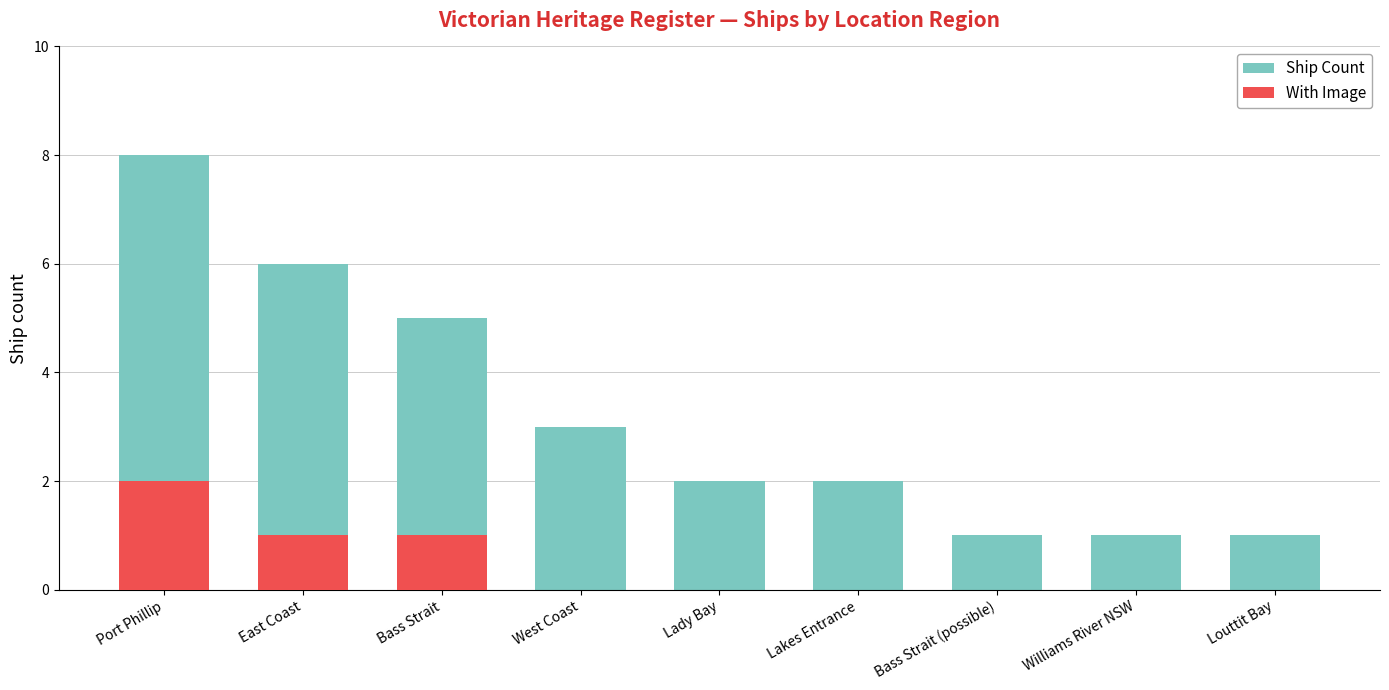

Is it true that Ship Count equals 8 at East Coast?

False